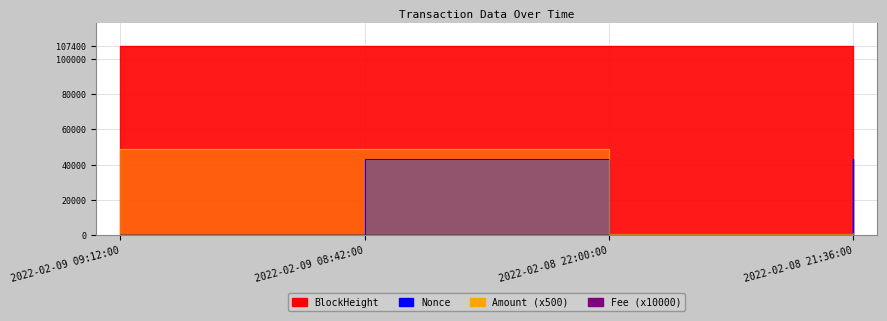

Count the number of categories in the chart.

4